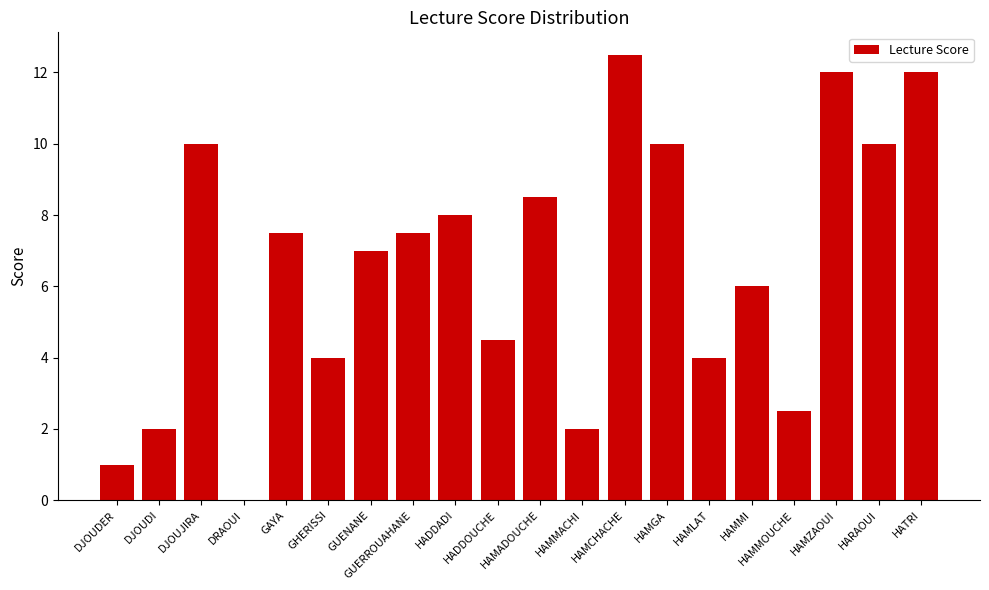

What is the change in value from HAMCHACHE to HAMZAOUI?

-0.5